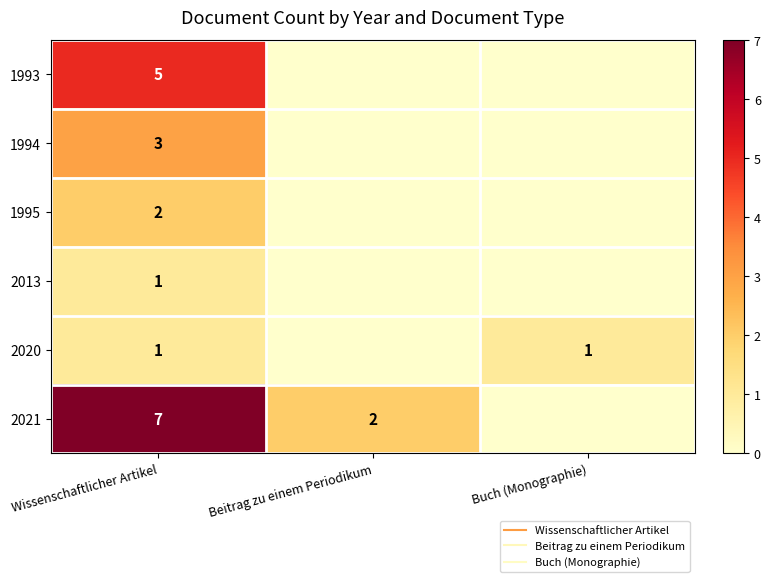

Is the value of 1994 at Buch (Monographie) greater than the value of 2013 at Buch (Monographie)?

No